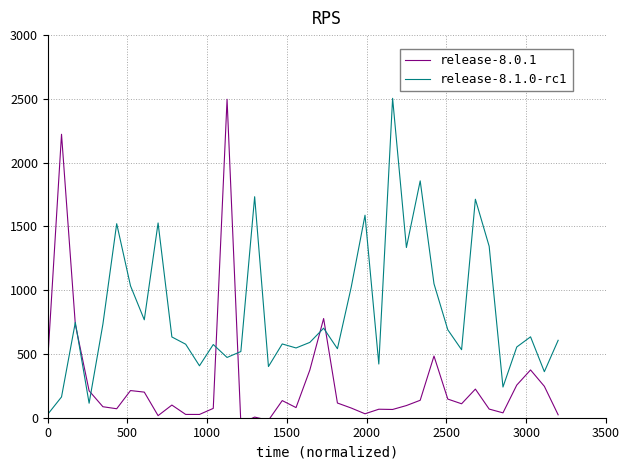

What is the maximum value for release-8.1.0-rc1?

2504.3